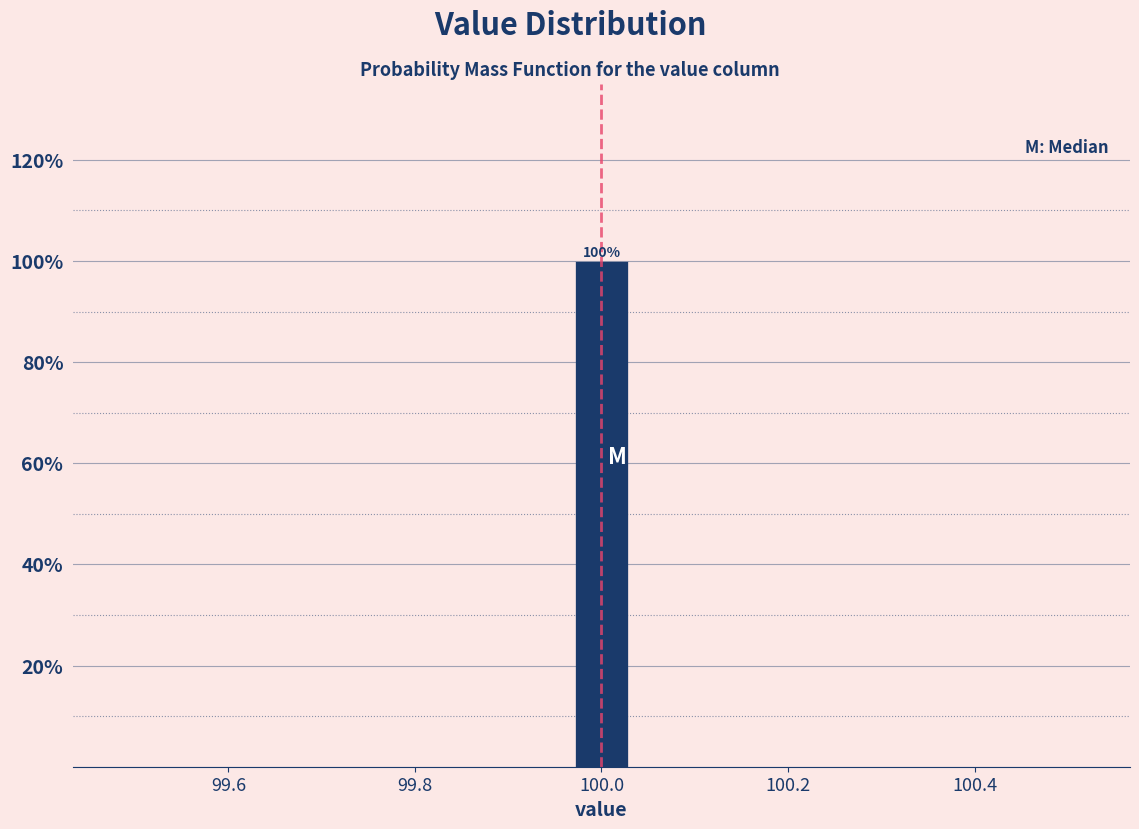

Read against the x-axis, roughly where is the centre of the tallest bar?

100.00